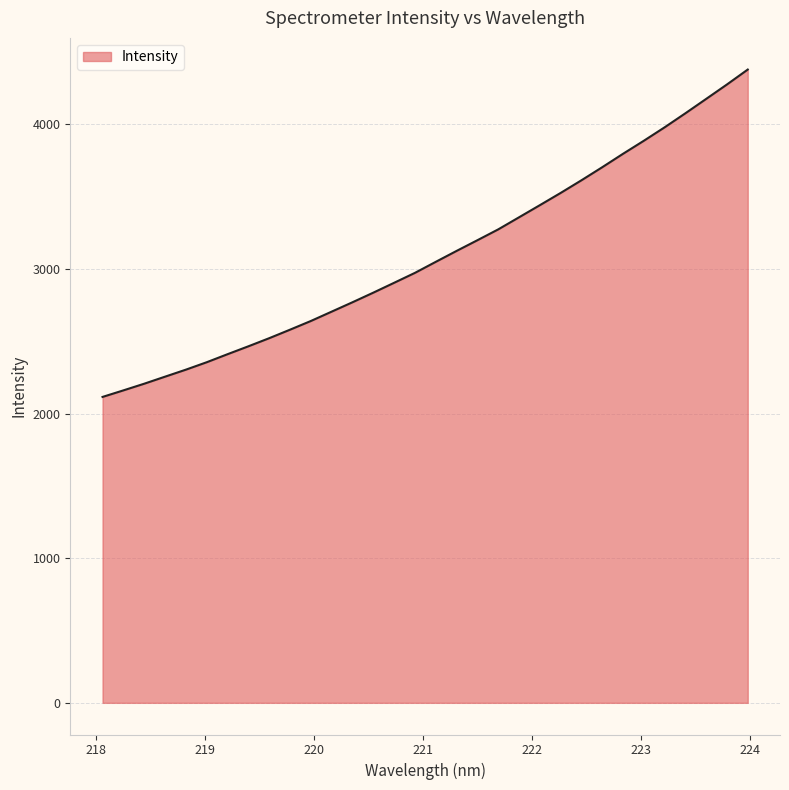

What is the difference between the maximum and minimum values?

2263.1